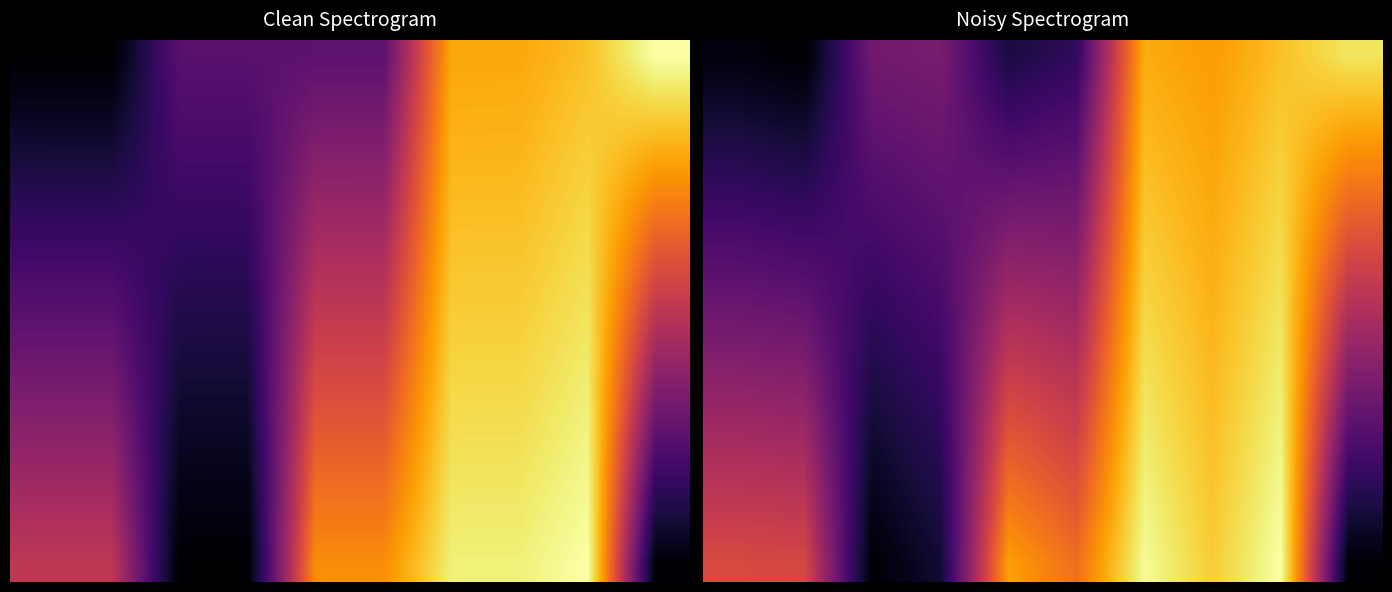

At which category is the sum across all series the highest?

8